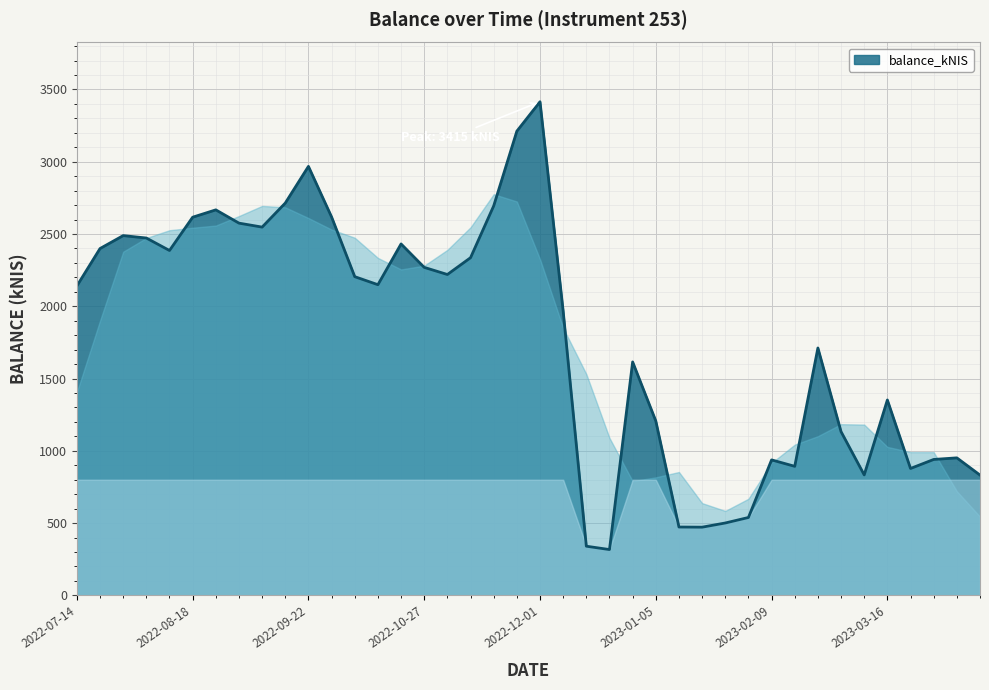

How many lines are shown in the chart?

1